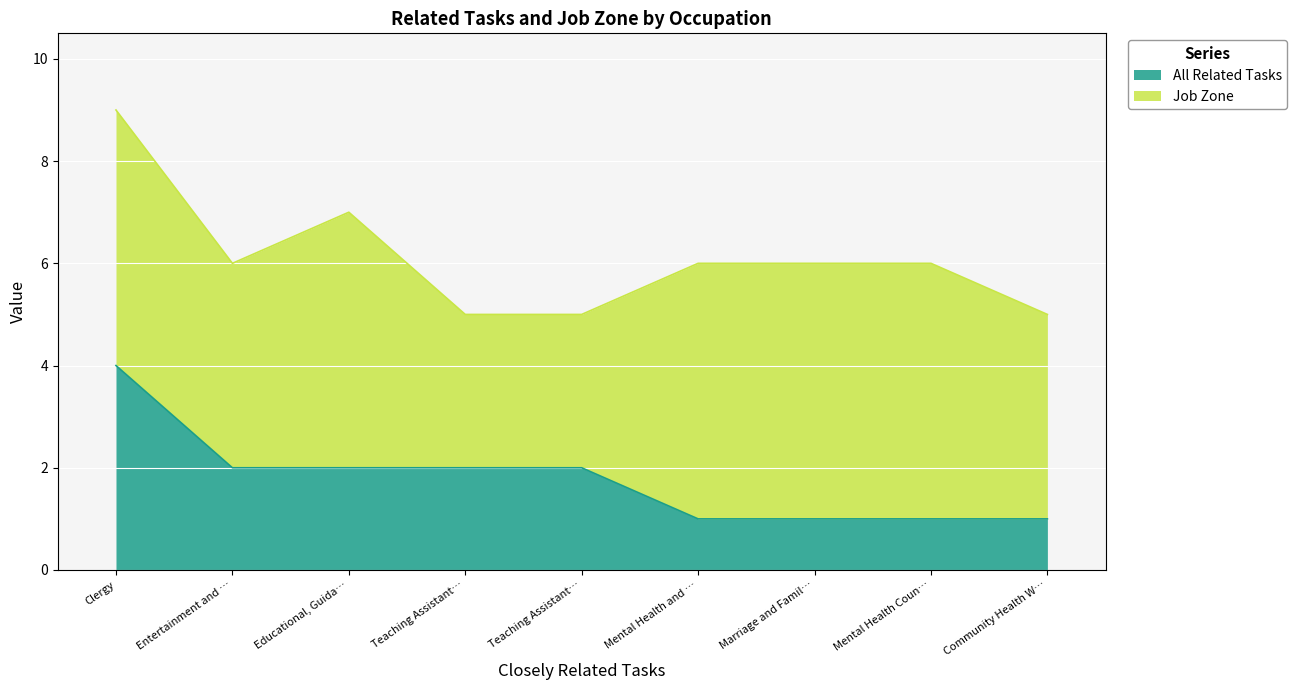

What is the minimum value shown in the chart?

1